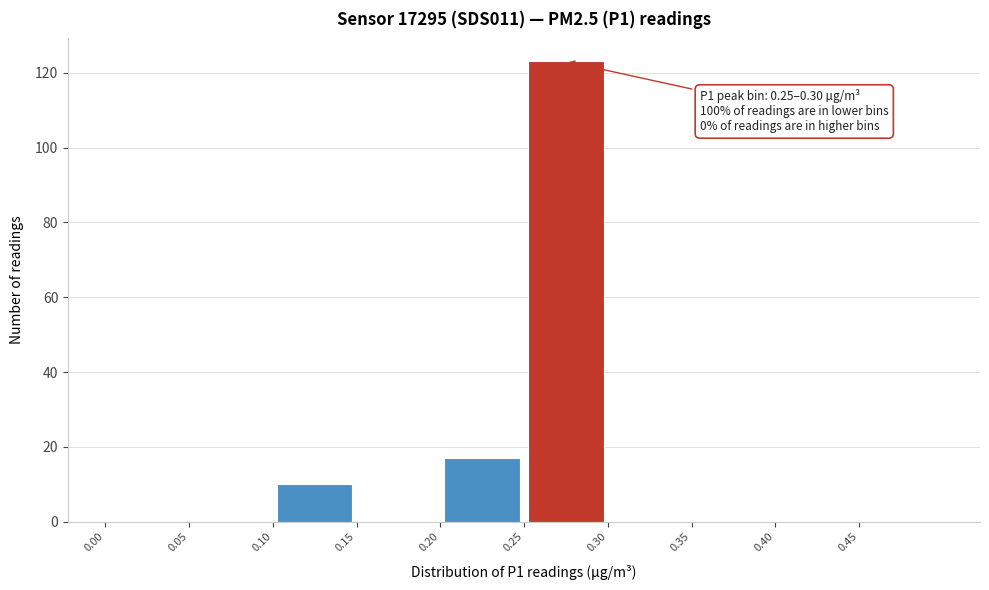

Which range on the x-axis has the tallest bar?

0.25 to 0.30